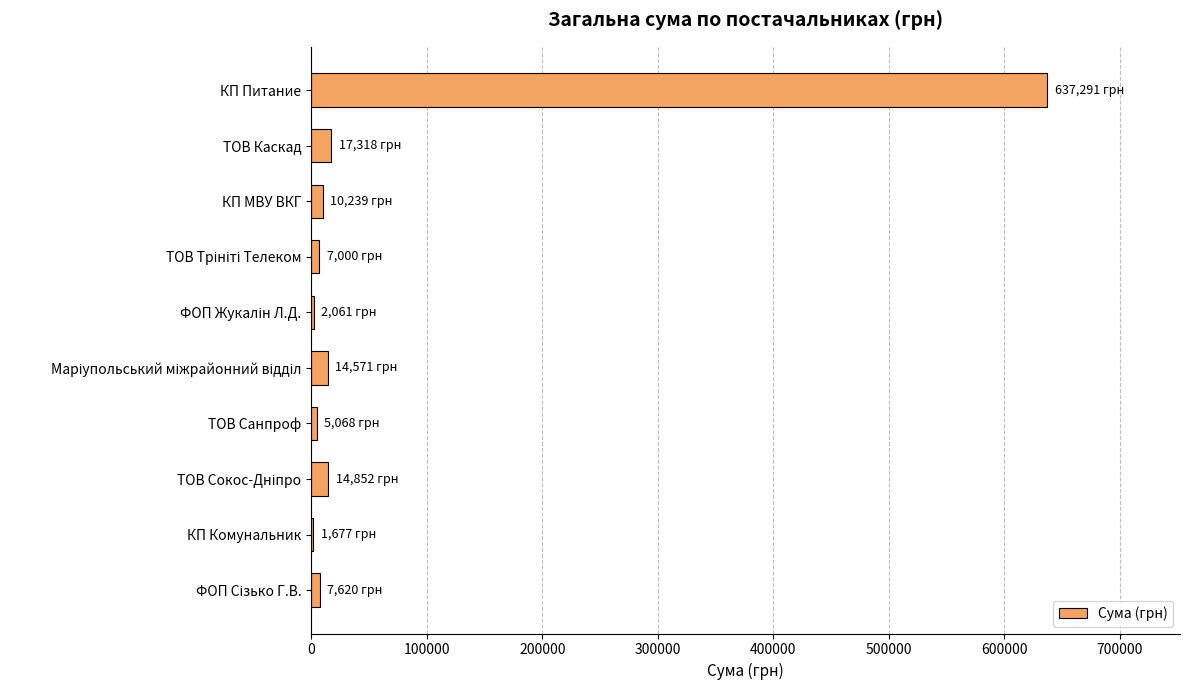

Where is the data nearest to the value 319484?

ТОВ Каскад